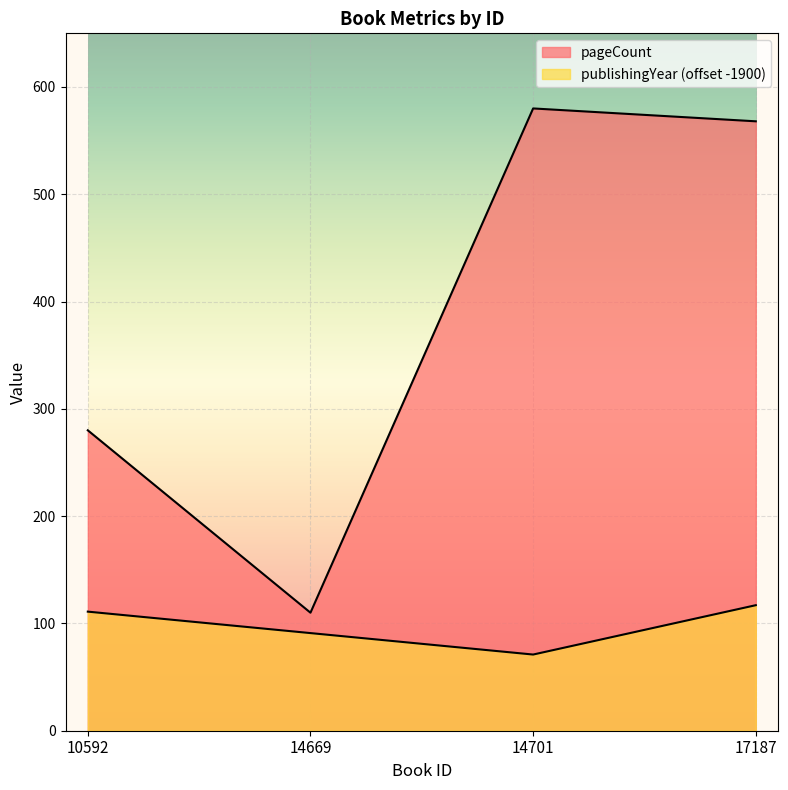

What is the smallest value displayed?

71